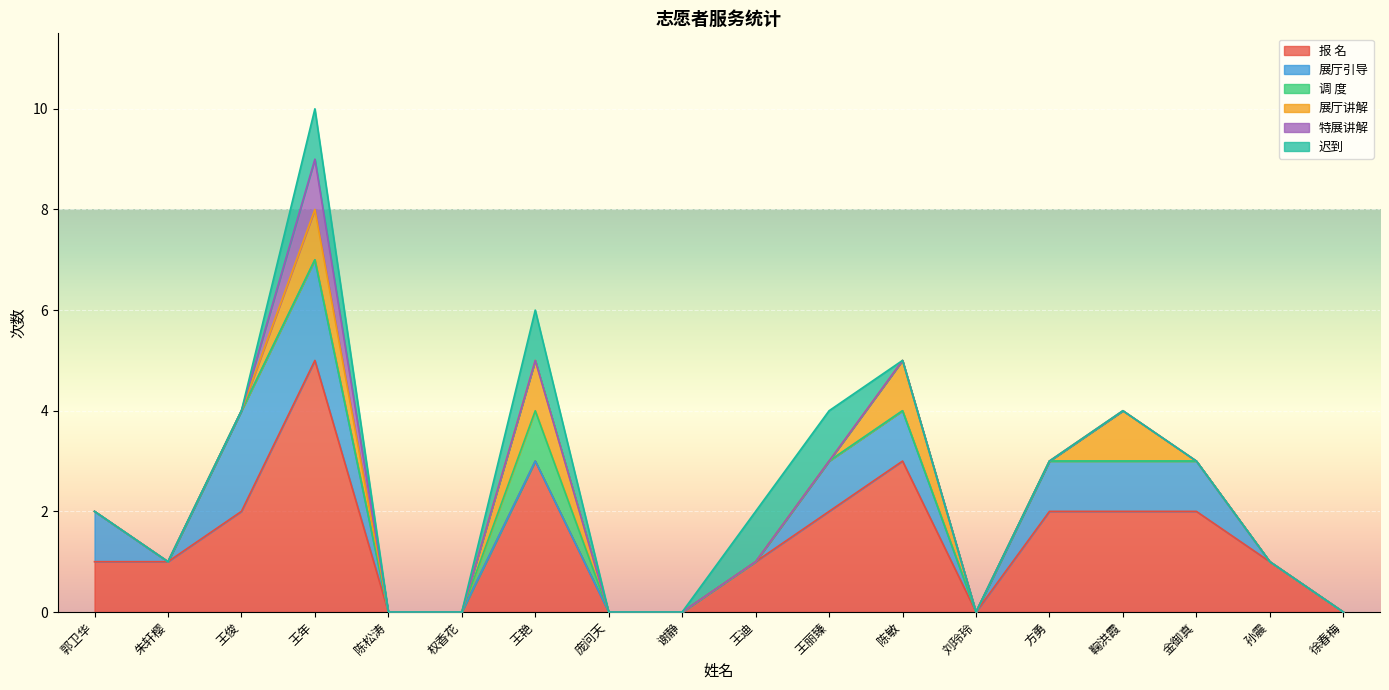

What is the label of the 18th point from the right?

郭卫华